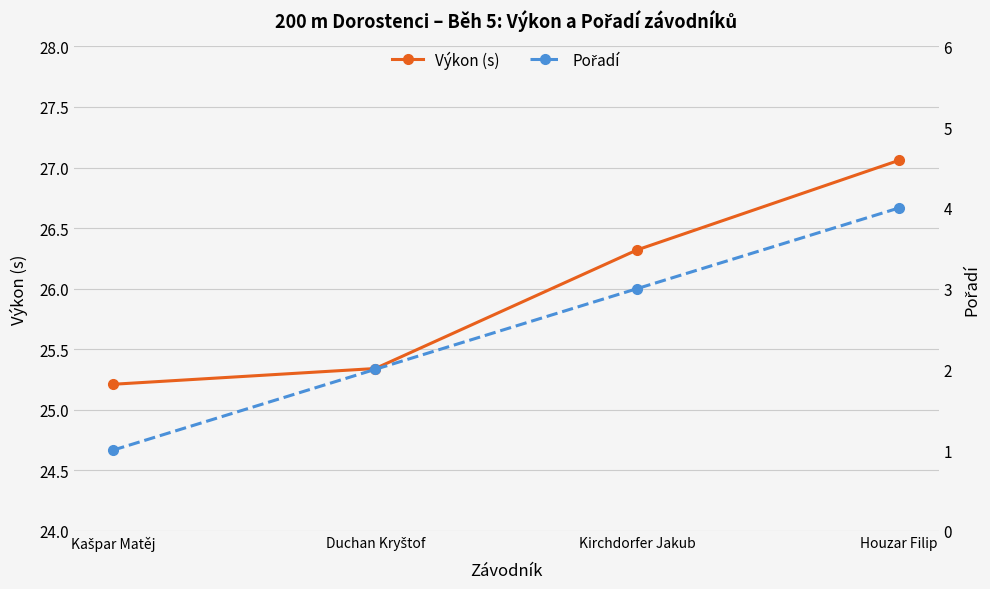

What is the sum of all Pořadí values?

10.0